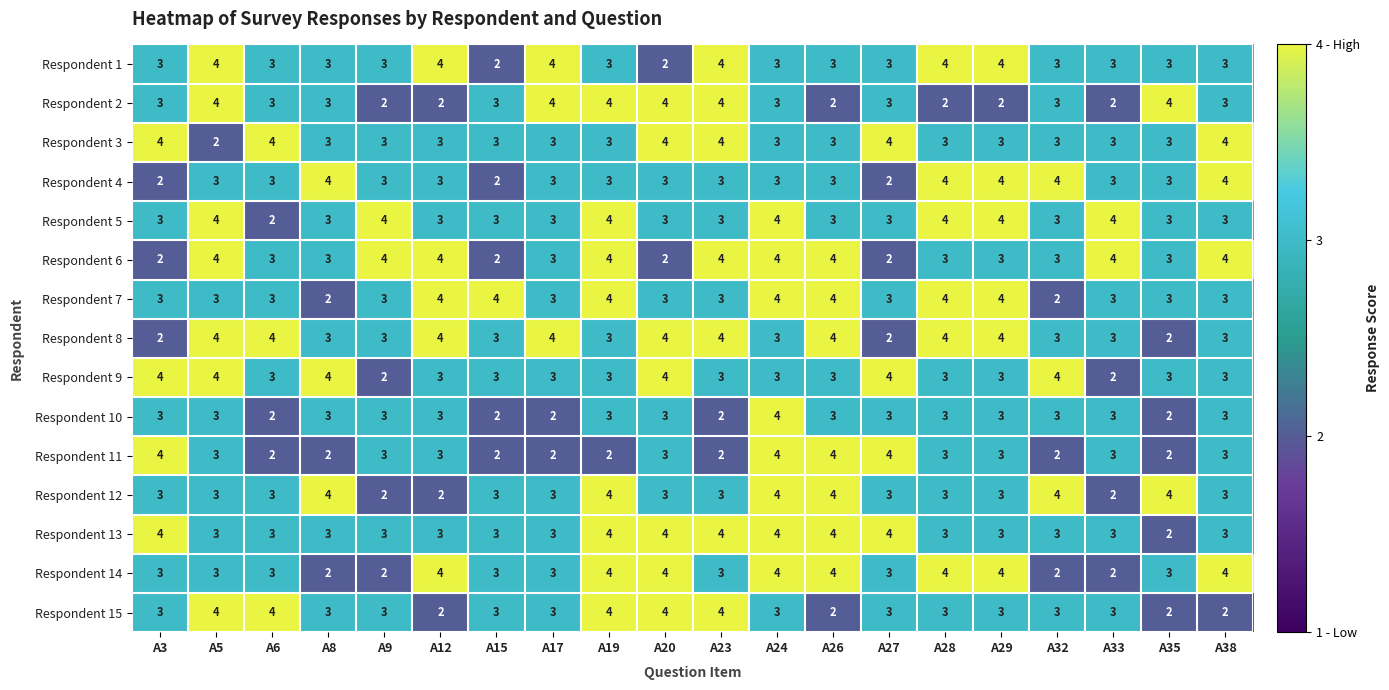

What is the difference between the highest and lowest values at A17?

2